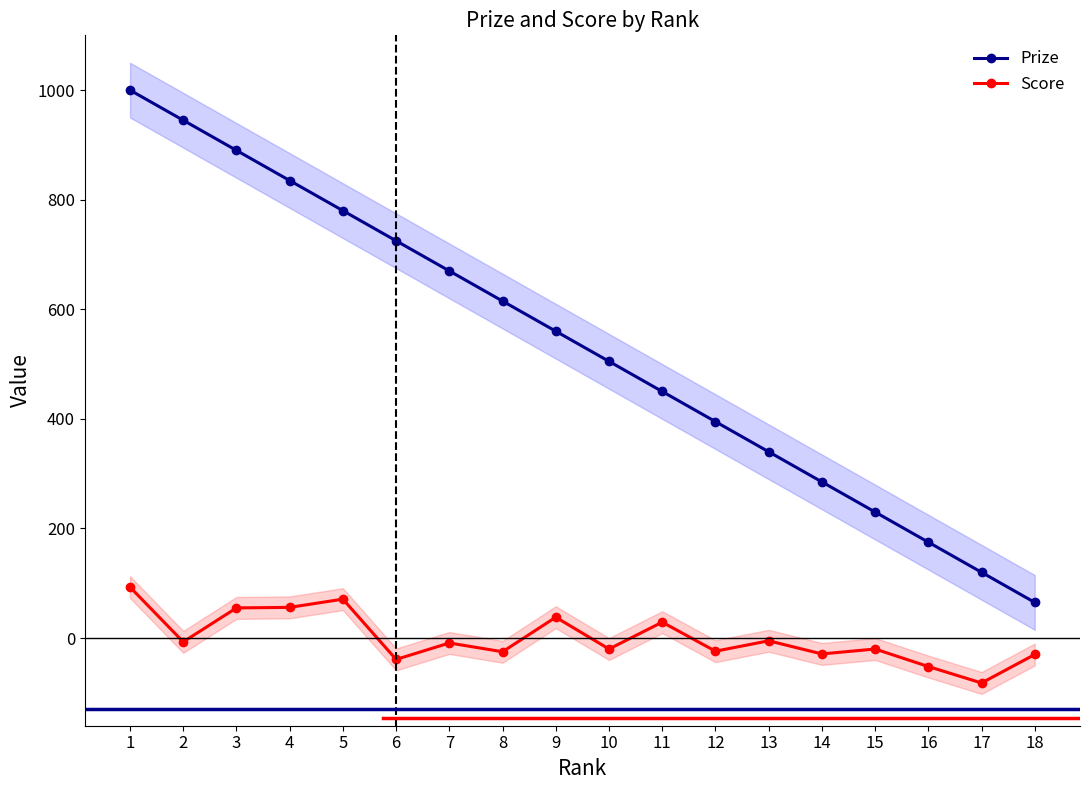

True or false: Prize and Score cross at least once.

False